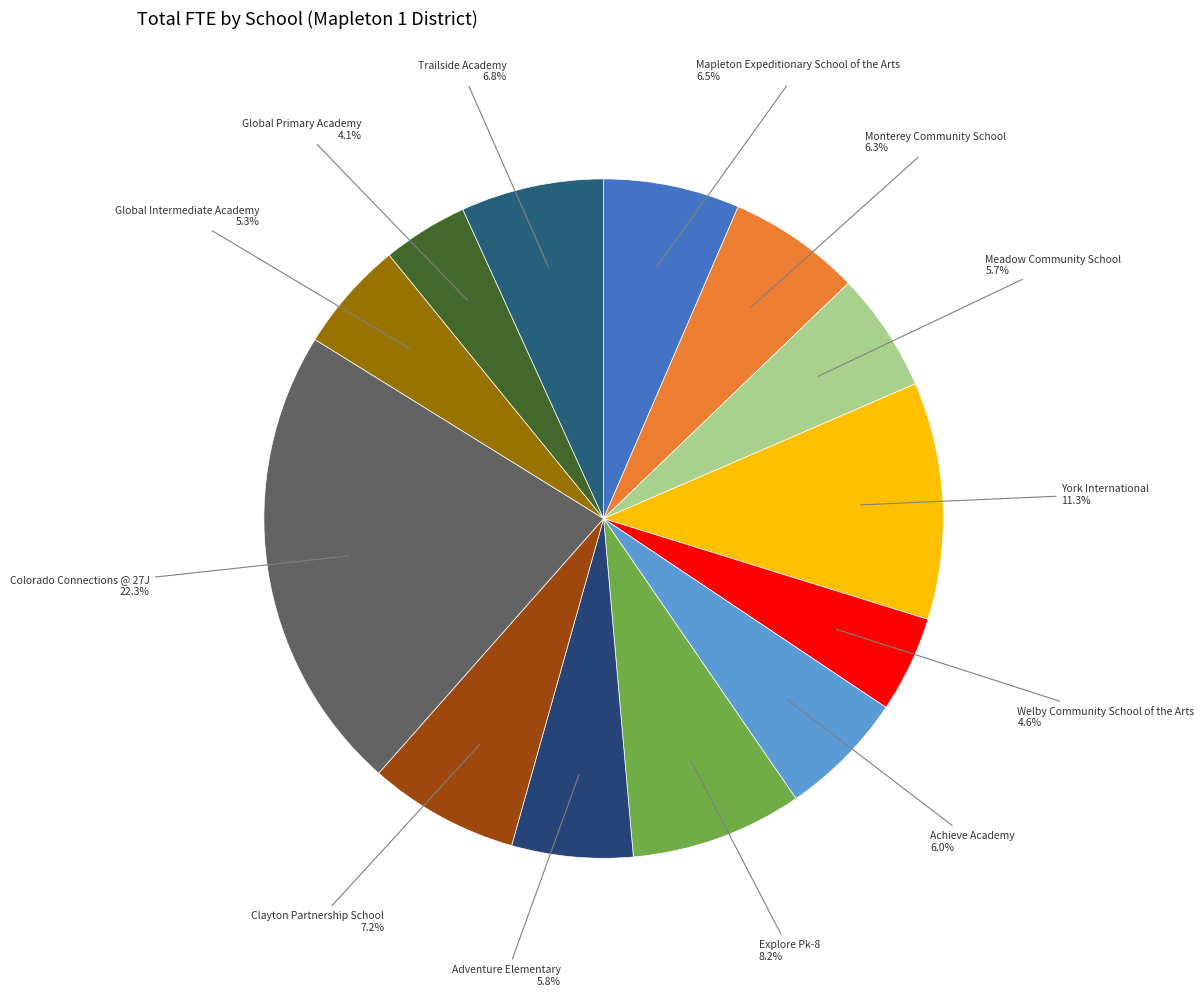

Which has a higher value, York International or Clayton Partnership School?

York International